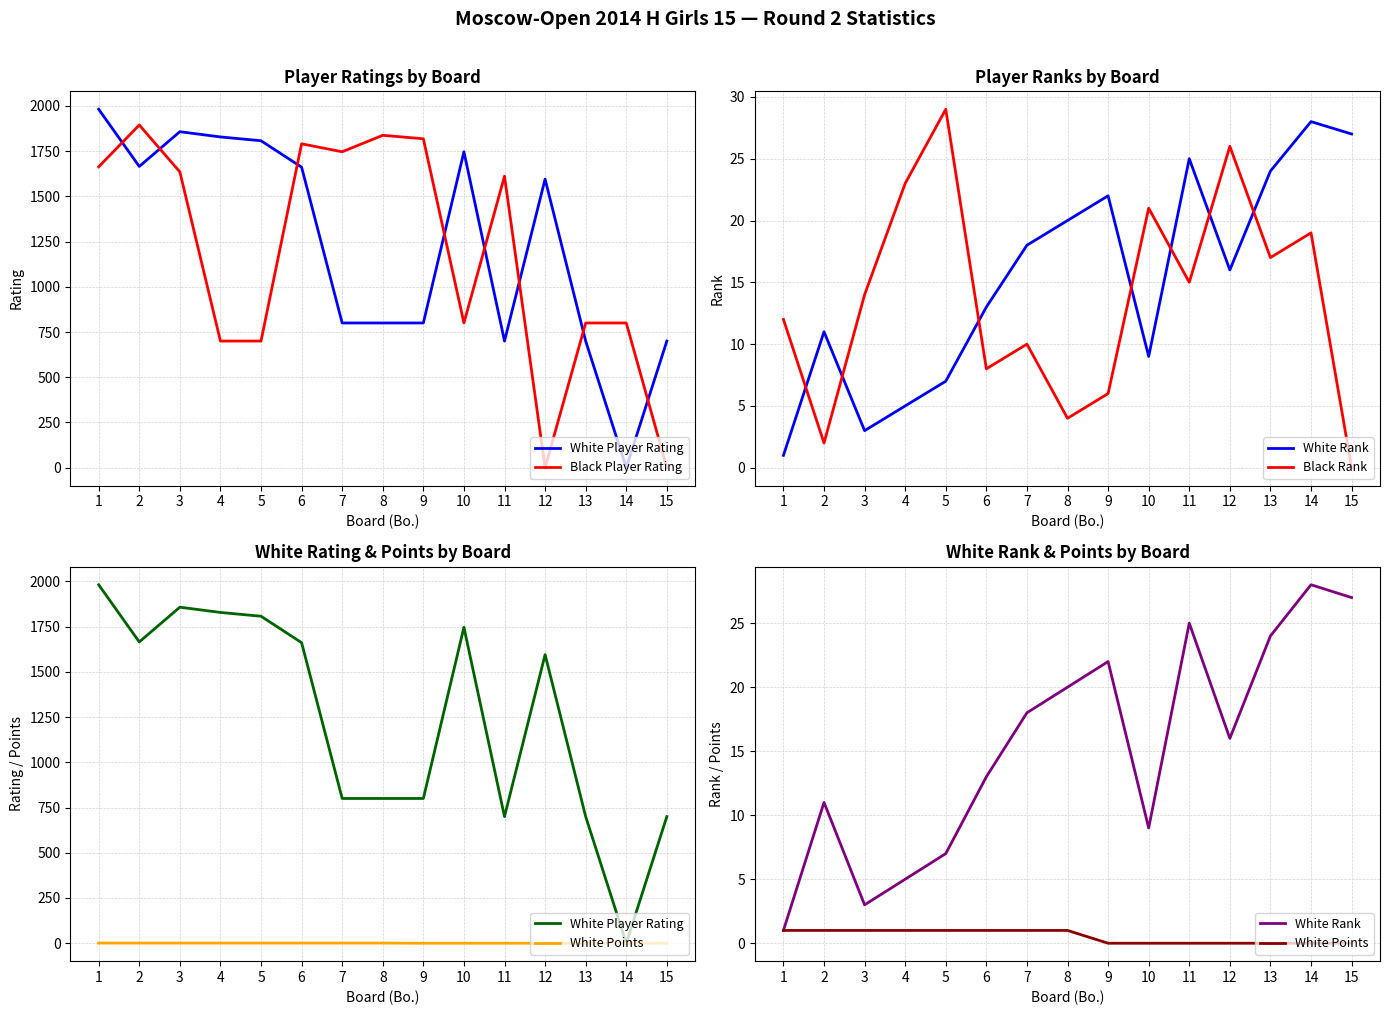

Is the value of Black Player Rating at 3 greater than the value of White Rank at 10?

Yes